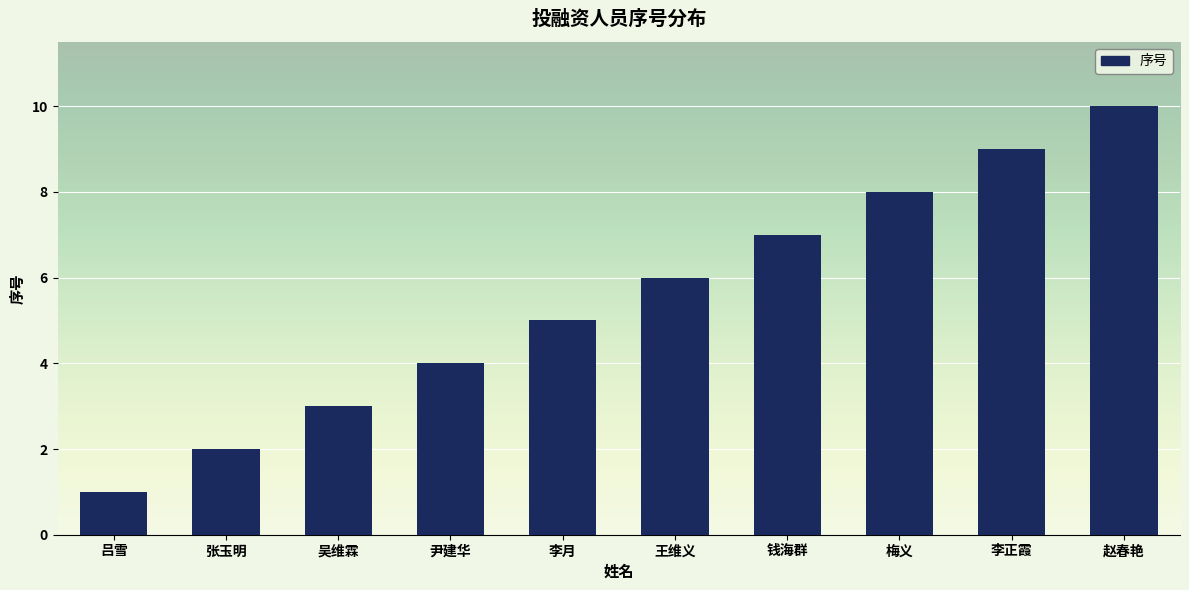

Rank the categories by value from lowest to highest.

吕雪, 张玉明, 吴维霖, 尹建华, 李月, 王维义, 钱海群, 梅义, 李正霞, 赵春艳